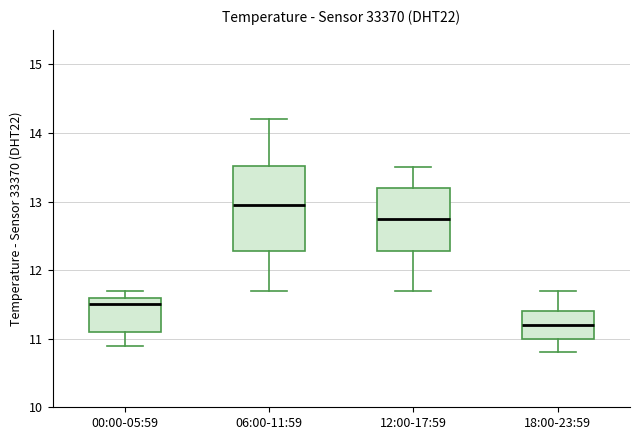

Comparing the boxes themselves (not the whiskers), which one is the tallest?

06:00-11:59